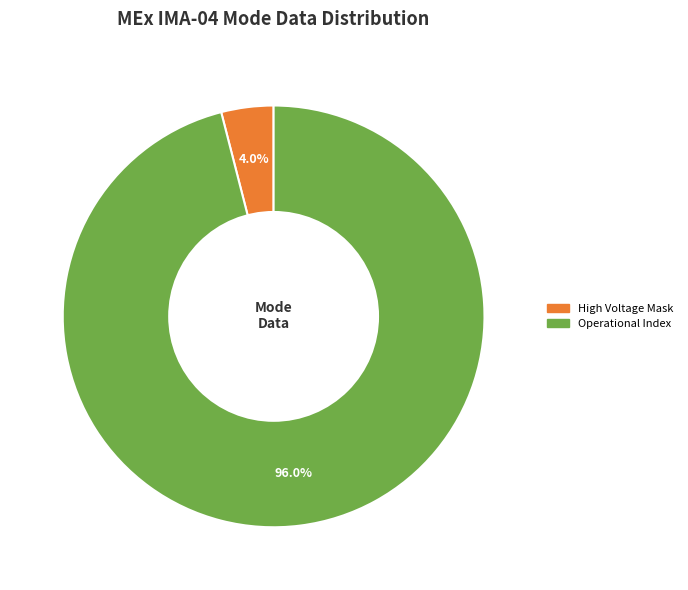

Approximately how many times larger is the value at Operational Index compared to High Voltage Mask?

24.0